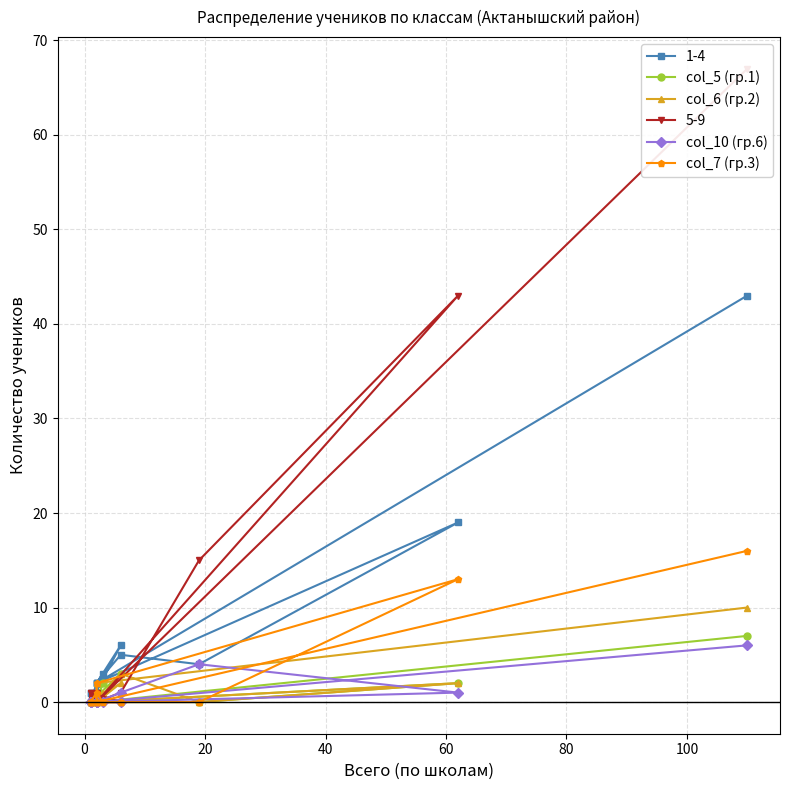

How many interior local valleys does the col_6 (гр.2) series have?

3